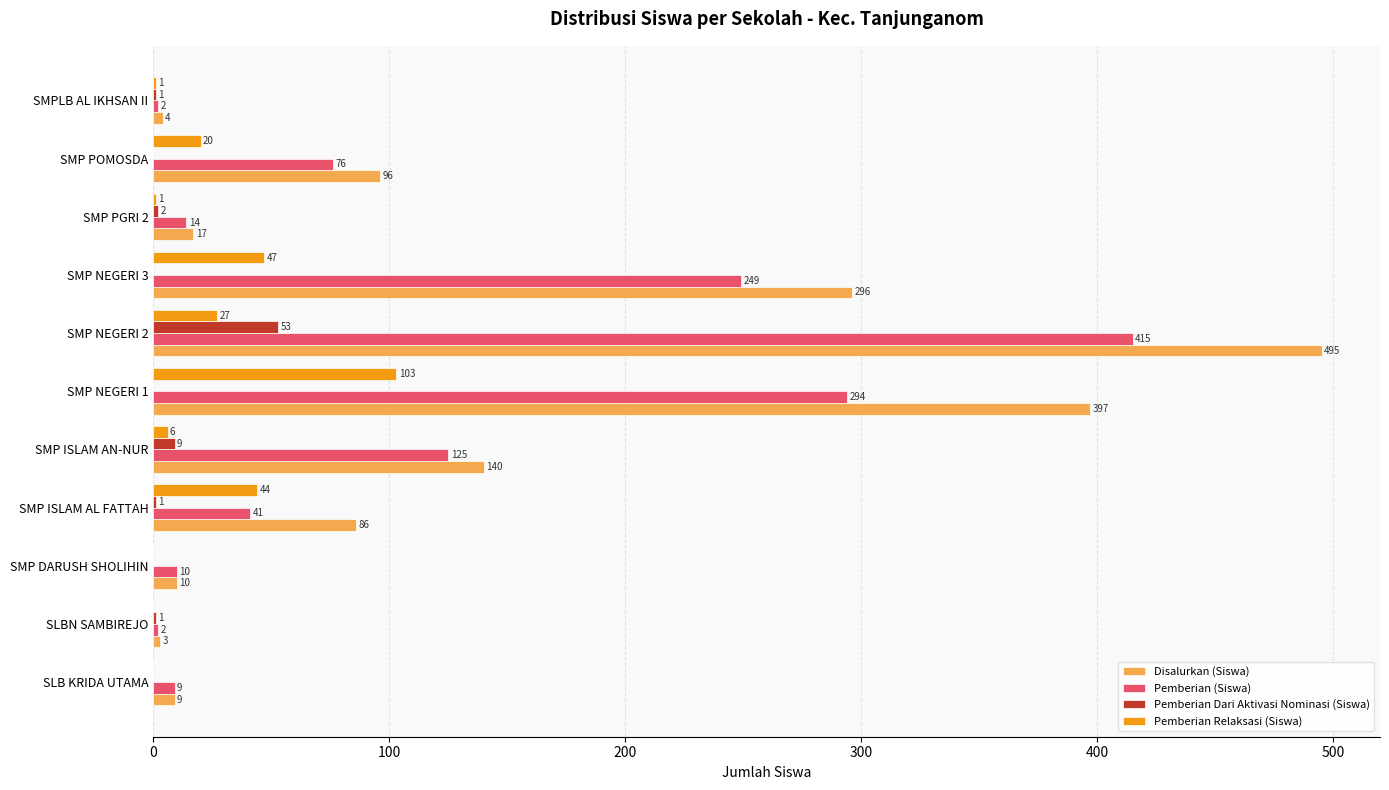

The Disalurkan (Siswa) series shows 495 at SMP NEGERI 2. True or false?

True